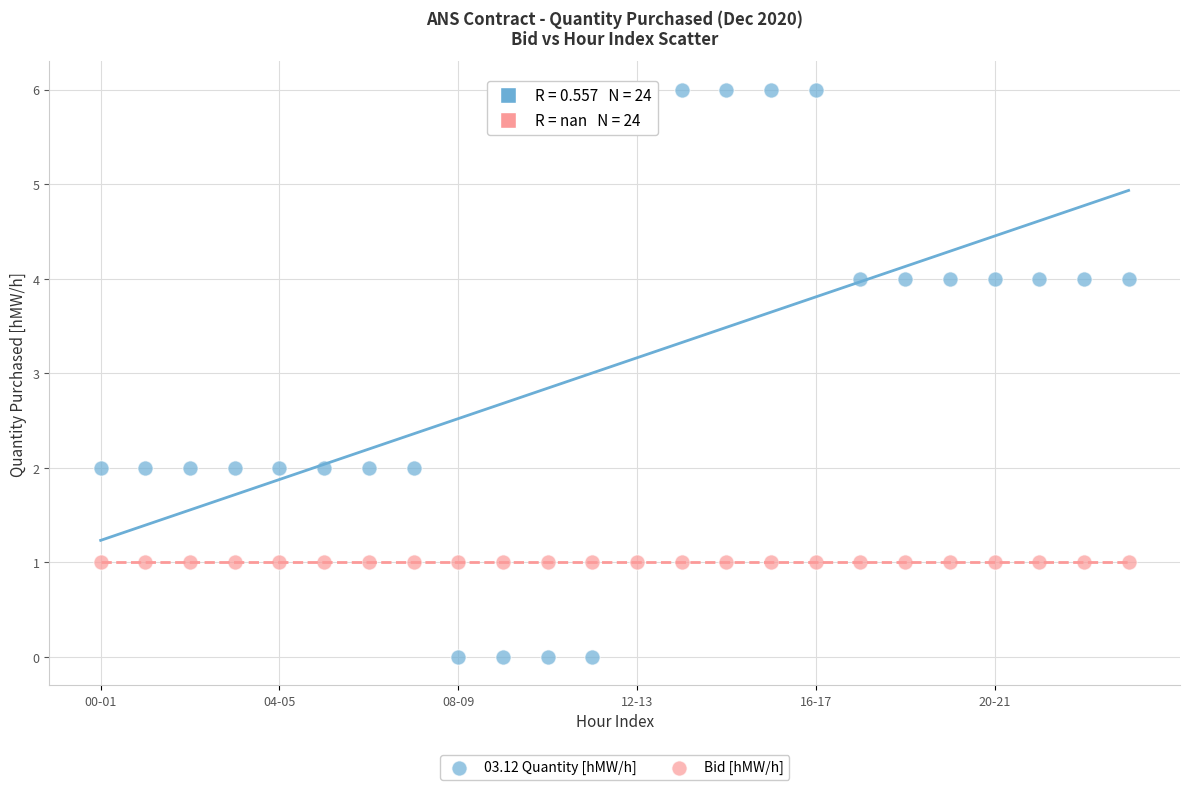

Which series reaches the minimum Y coordinate?

03.12 Quantity [hMW/h]